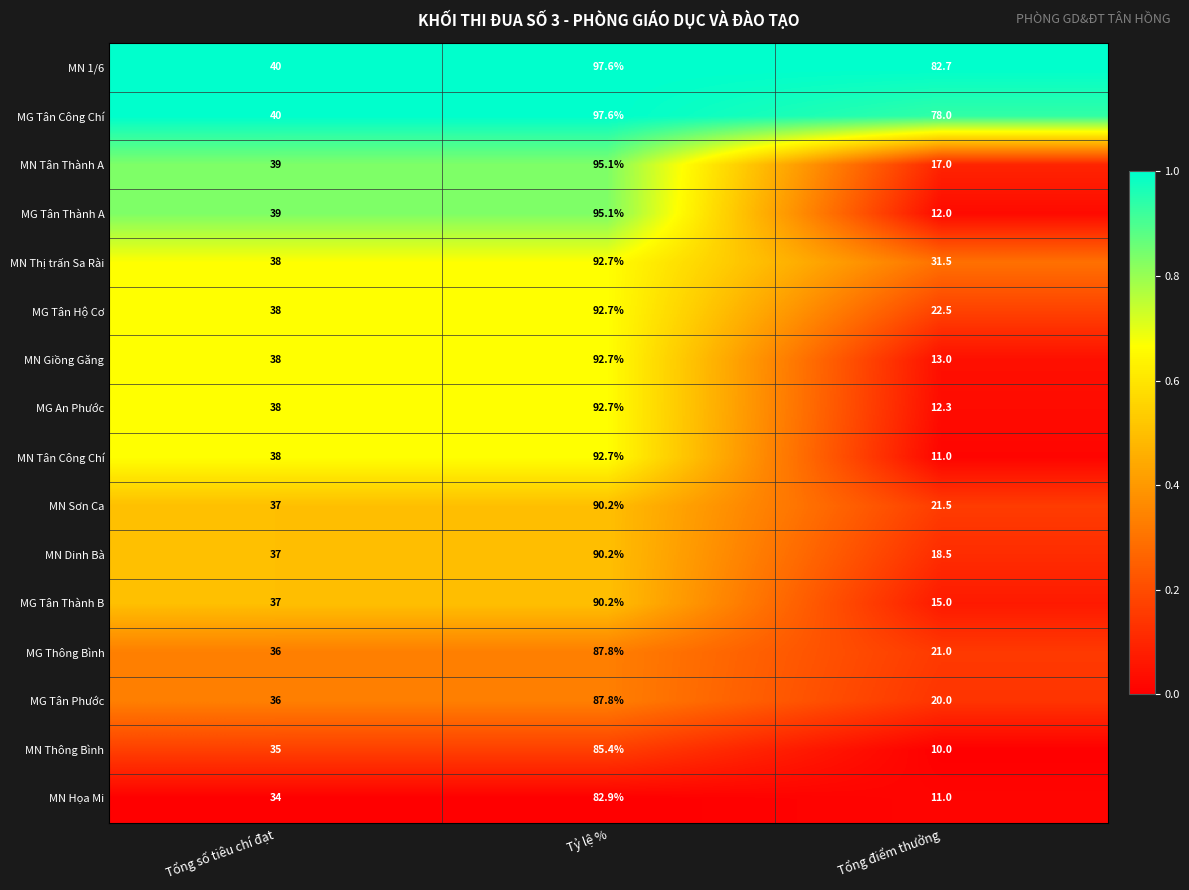

List the labels in order of MG Tân Phước value, largest first.

Tỷ lệ %, Tổng số tiêu chí đạt, Tổng điểm thưởng